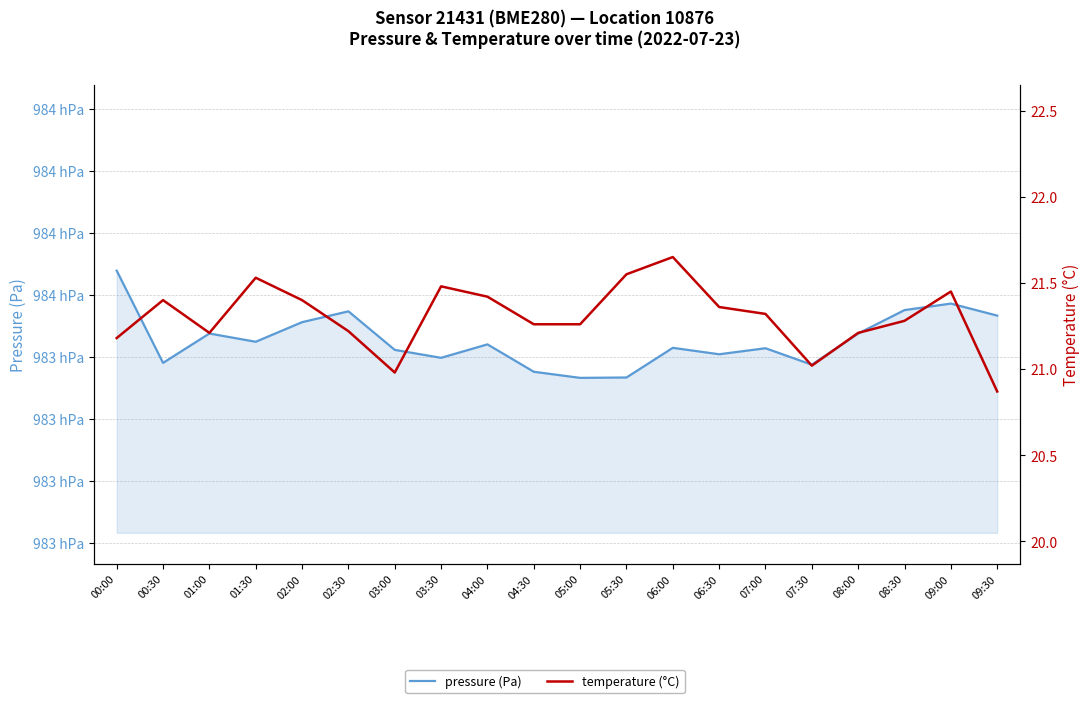

Which series has the largest range (max minus min)?

pressure (Pa)